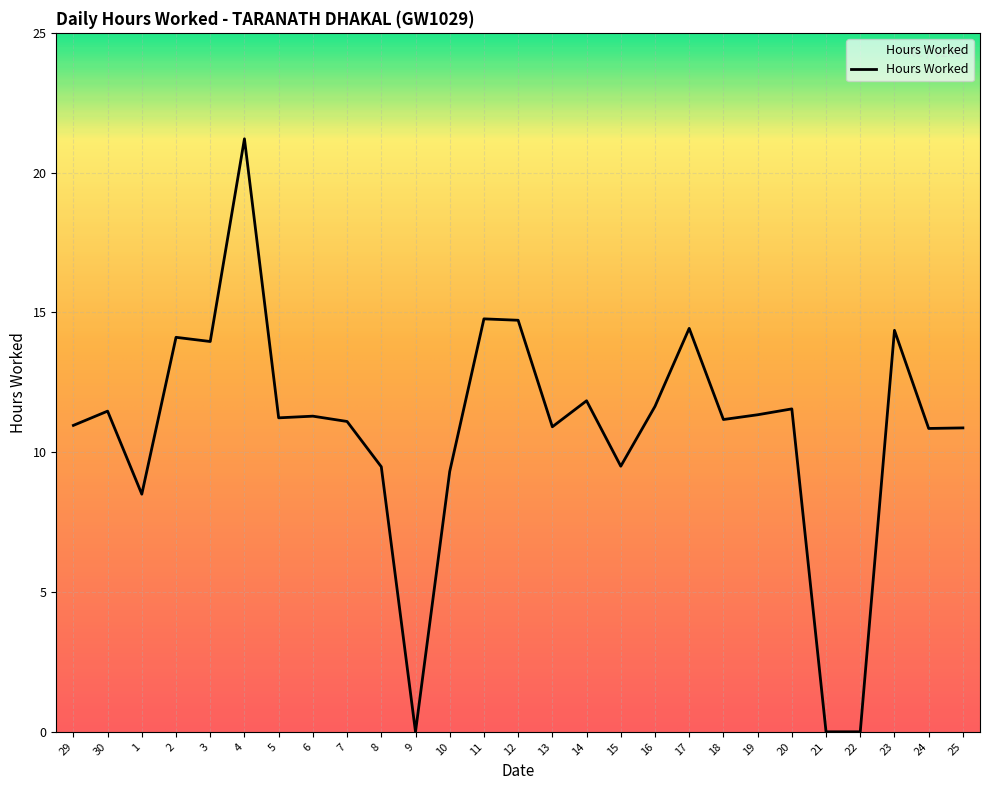

How many lines are shown in the chart?

1